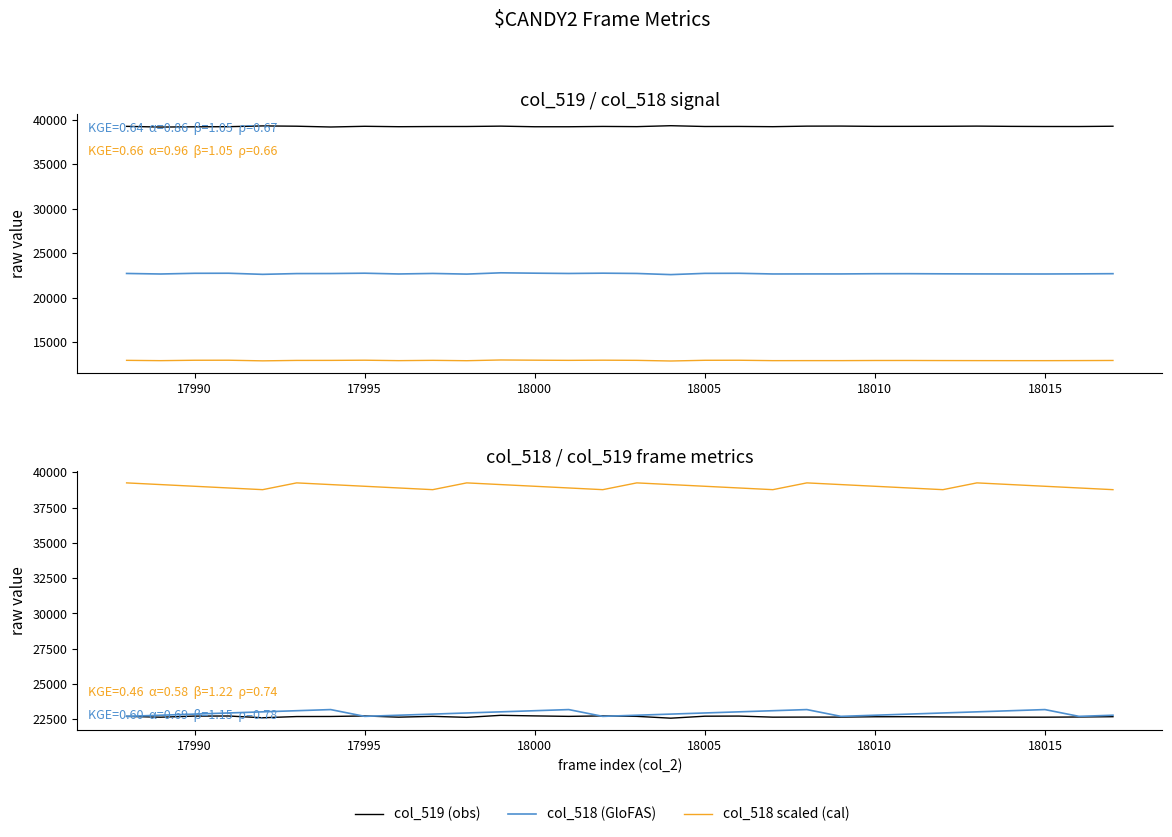

Which series has the largest total across all categories?

col_519 (obs)